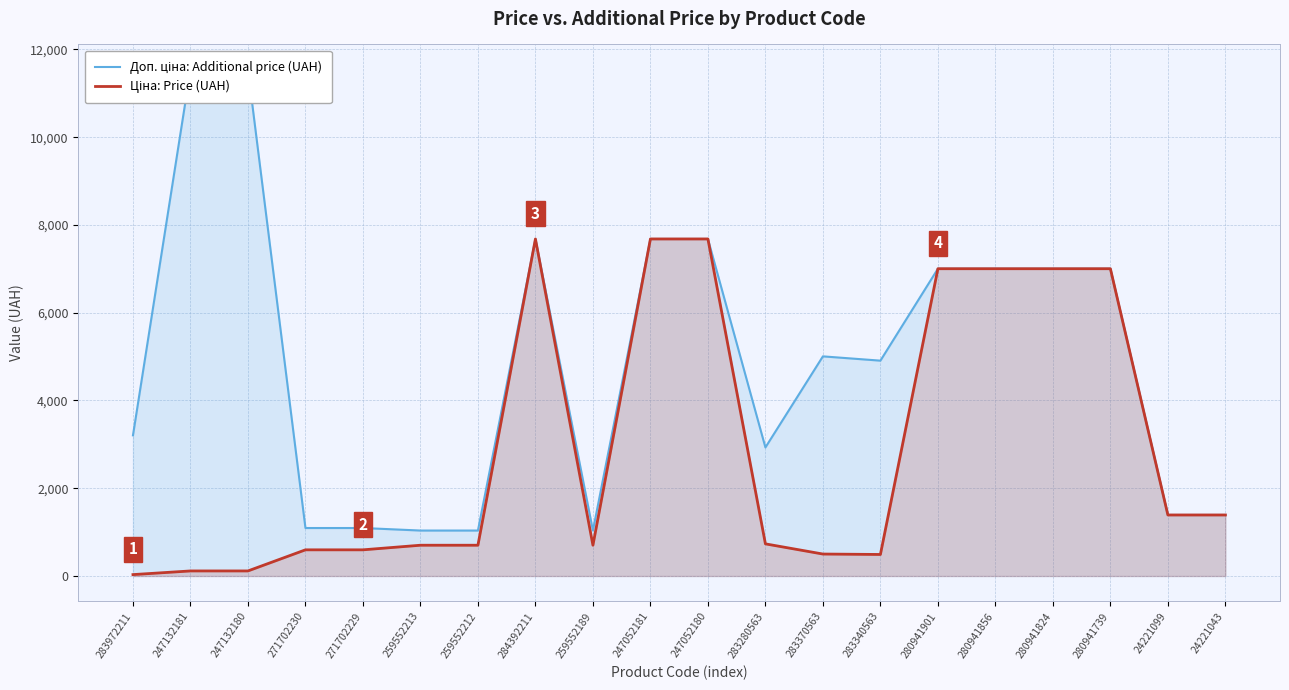

Between 24221099 and 259552213, which is larger?

24221099